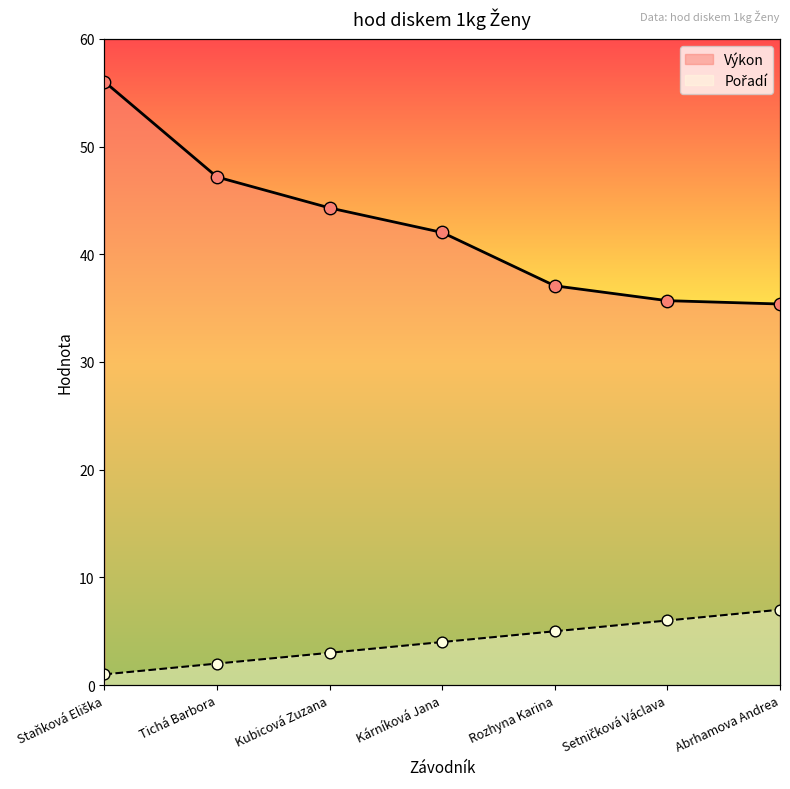

Which series has the widest spread of Y values?

Výkon